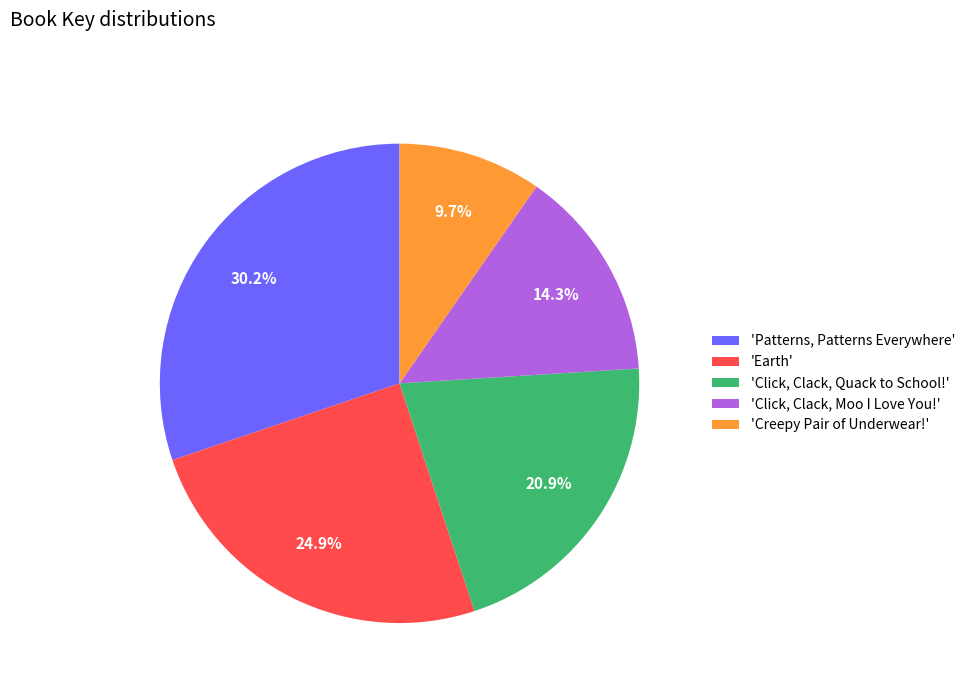

What percentage is NOT represented by 'Creepy Pair of Underwear!'?

90.3%